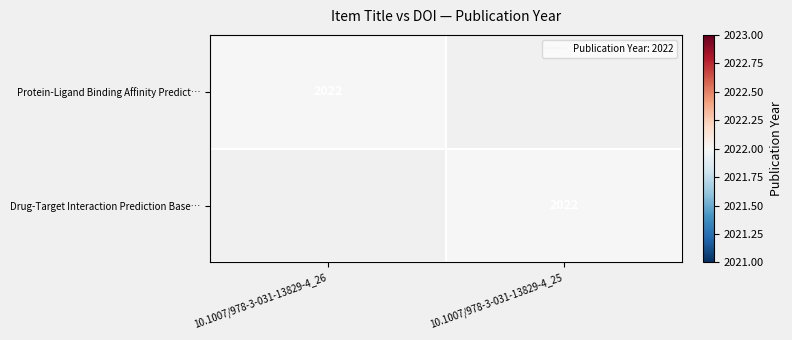

Between 10.1007/978-3-031-13829-4_26 and 10.1007/978-3-031-13829-4_25, which series saw the biggest shift?

Protein-Ligand Binding Affinity Predict…